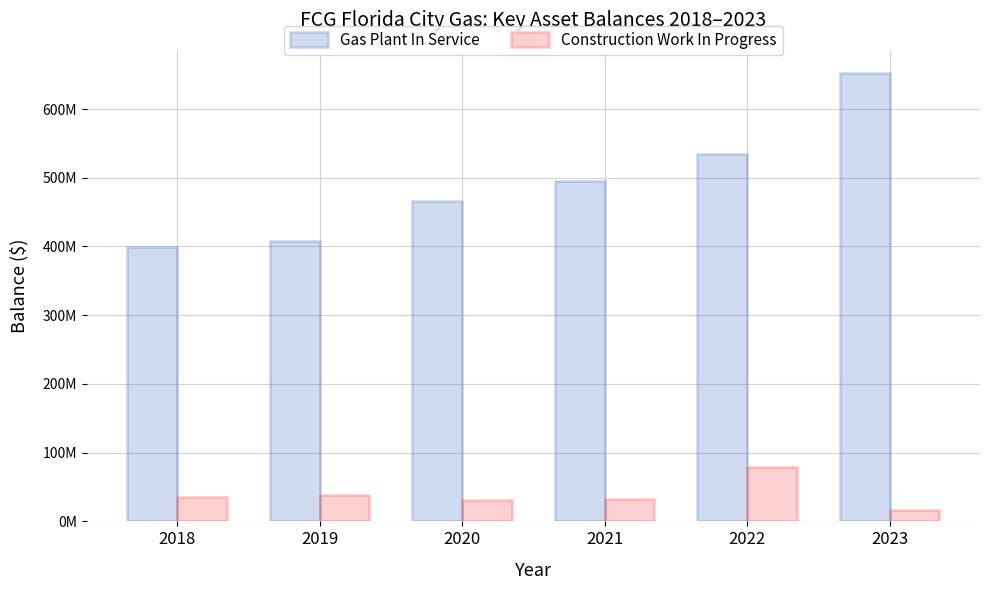

Rank the categories by Construction Work In Progress value from highest to lowest.

2022, 2019, 2018, 2021, 2020, 2023